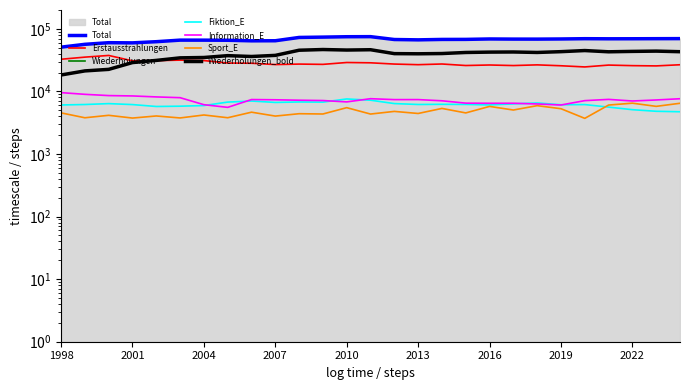

True or false: Sport_E and Information_E intersect in this chart.

False